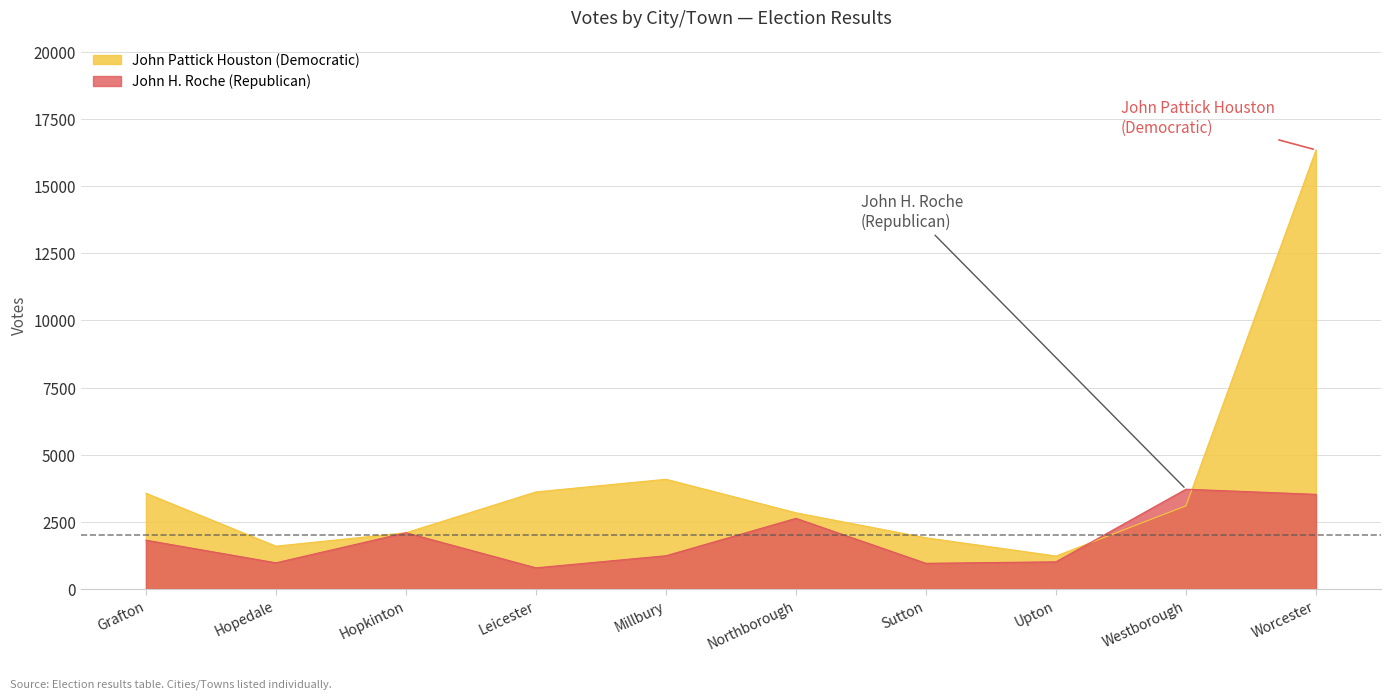

What is the sum of all John Pattick Houston (Democratic) values?

40370